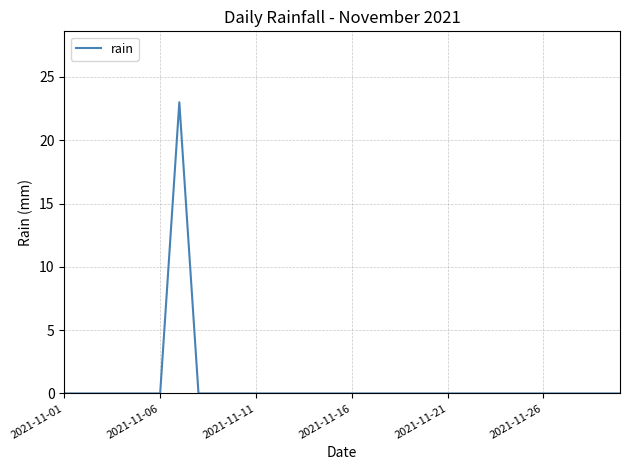

Reading left to right, list all the values displayed in this chart.

0	0	0	0	0	0	23	0	0	0	0	0	0	0	0	0	0	0	0	0	0	0	0	0	0	0	0	0	0	0